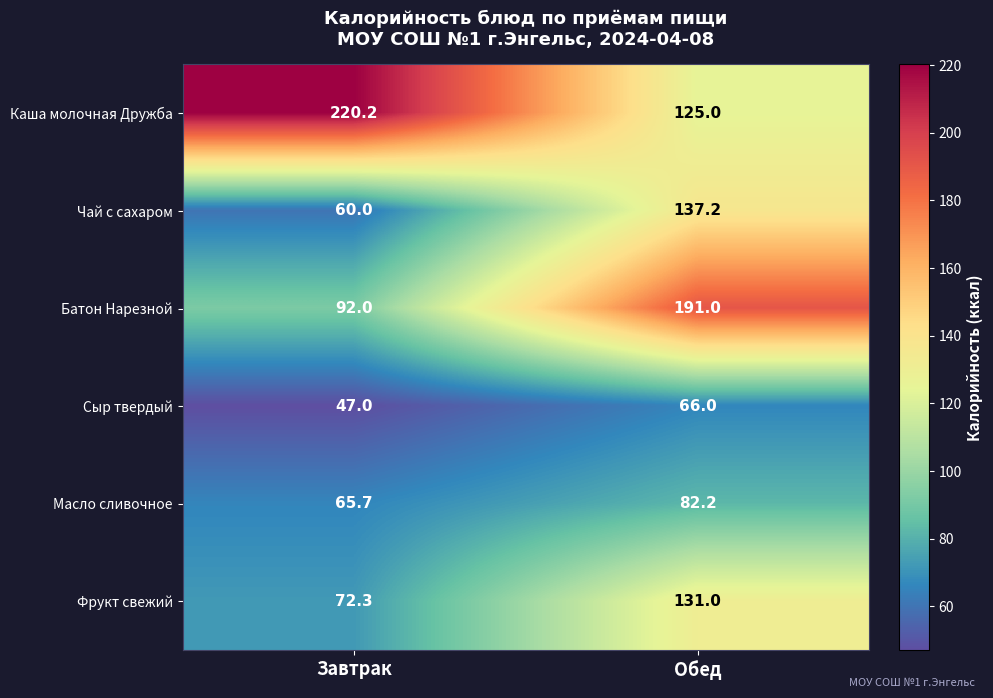

Reading right to left, list all the values displayed in this chart.

Каша молочная Дружба: 125.0	220.2
Чай с сахаром: 137.2	60.0
Батон Нарезной: 191.0	92.0
Сыр твердый: 66.0	47.0
Масло сливочное: 82.2	65.7
Фрукт свежий: 131.0	72.3